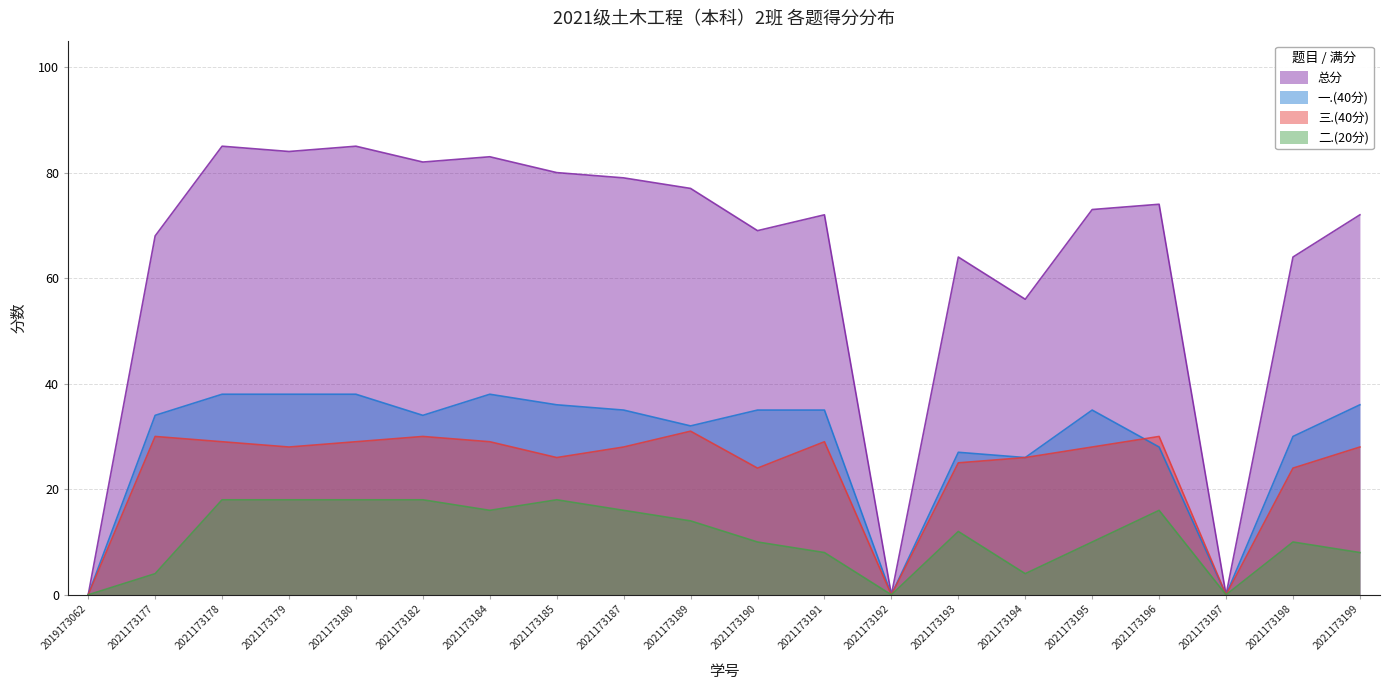

What is the total value across all series at 2021173196?

148